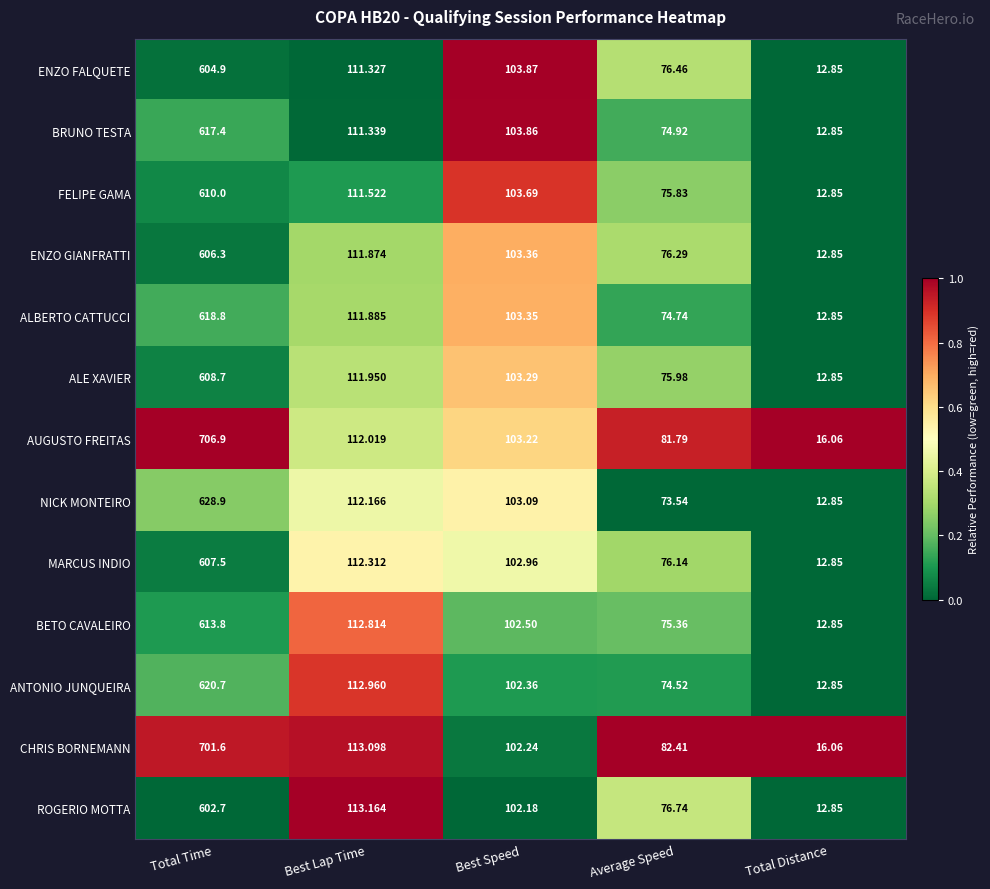

At Average Speed, list the series in order from largest to smallest.

CHRIS BORNEMANN, AUGUSTO FREITAS, ROGERIO MOTTA, ENZO FALQUETE, ENZO GIANFRATTI, MARCUS INDIO, ALE XAVIER, FELIPE GAMA, BETO CAVALEIRO, BRUNO TESTA, ALBERTO CATTUCCI, ANTONIO JUNQUEIRA, NICK MONTEIRO